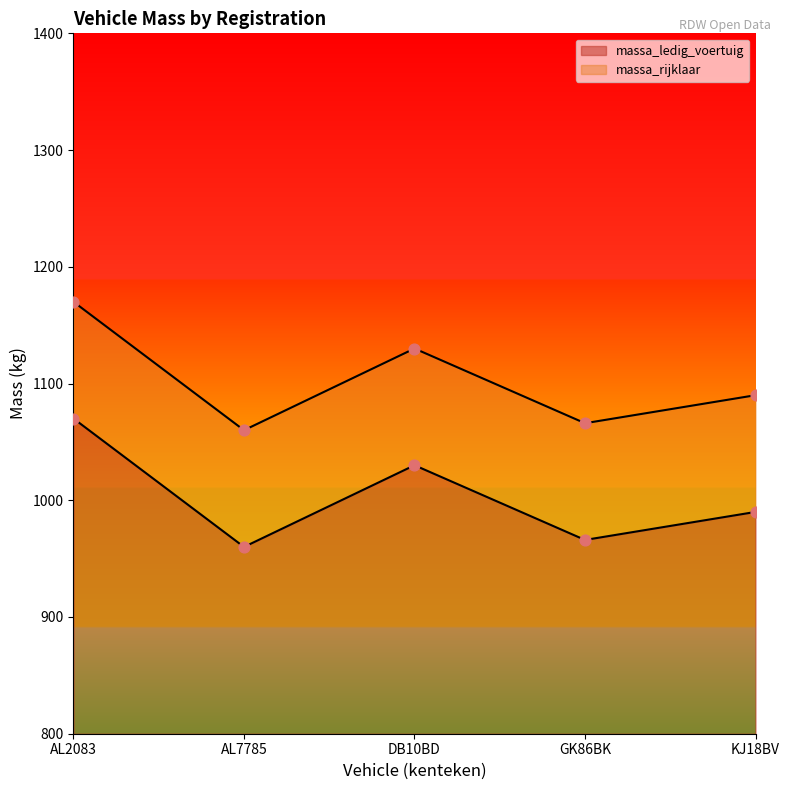

Which series contains the lowest Y value?

massa_ledig_voertuig